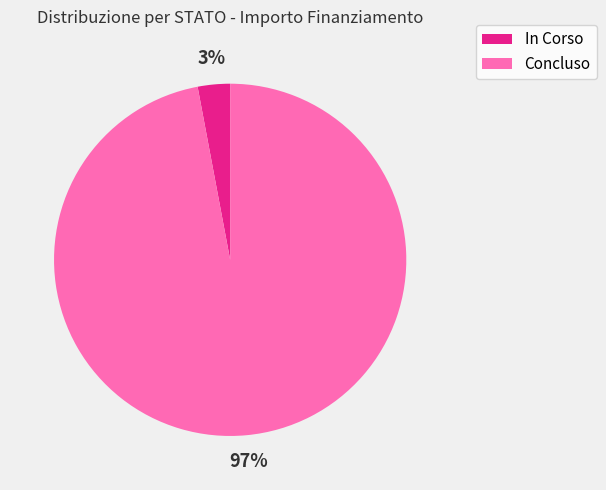

Between Concluso and In Corso, which is larger?

Concluso